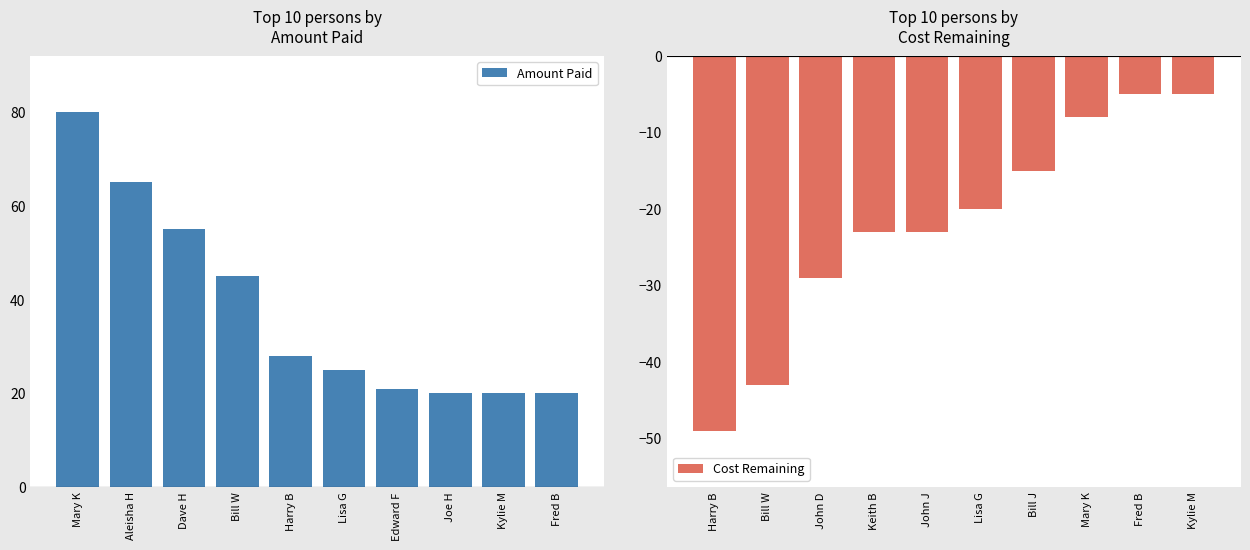

Which category has the lowest value in the Cost Remaining series?

Harry B